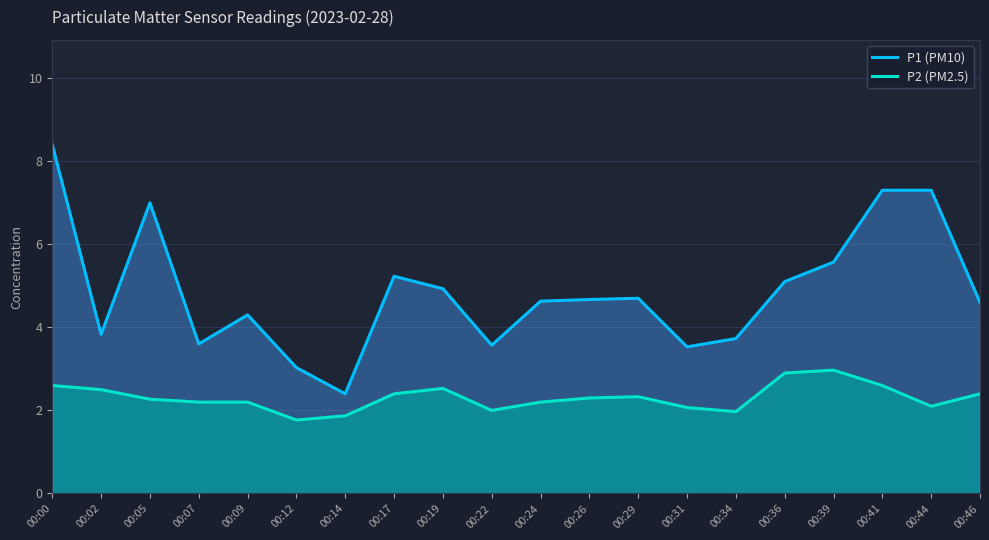

What is the highest value of the P2 (PM2.5) series?

3.0